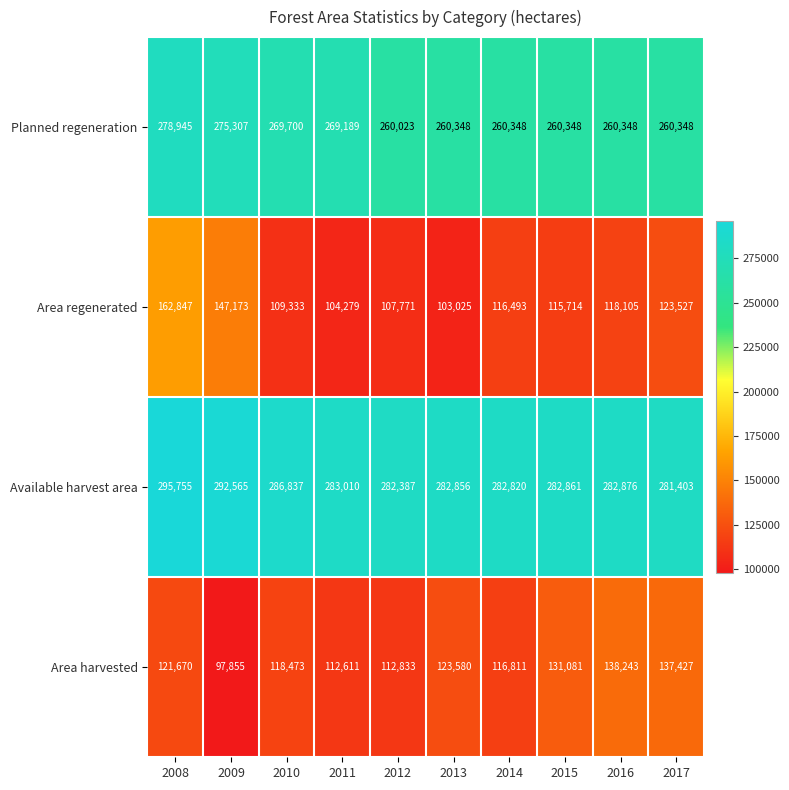

At which category does the chart reach its peak across all series?

2008